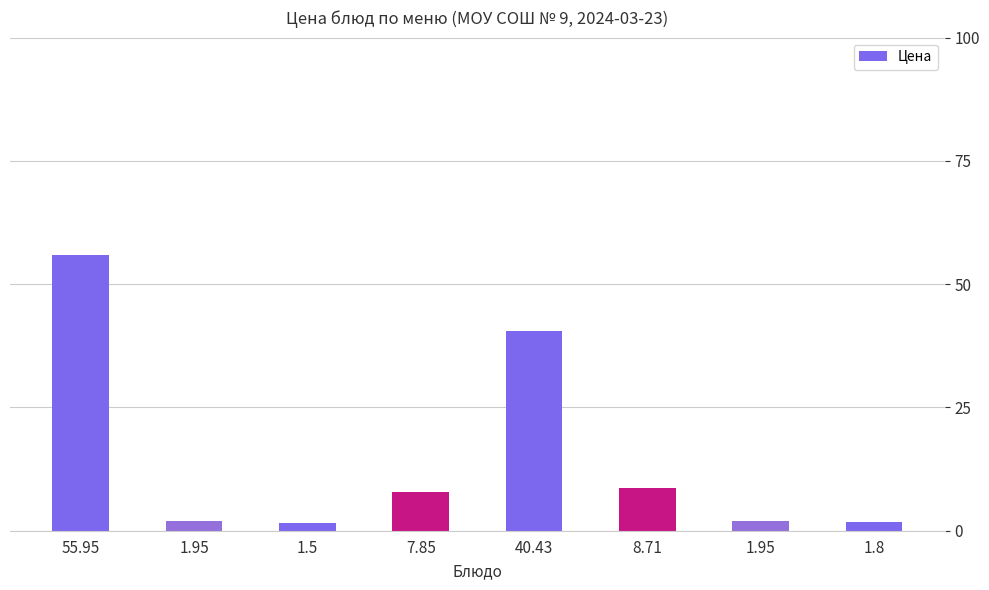

What is the minimum value shown in the chart?

1.5